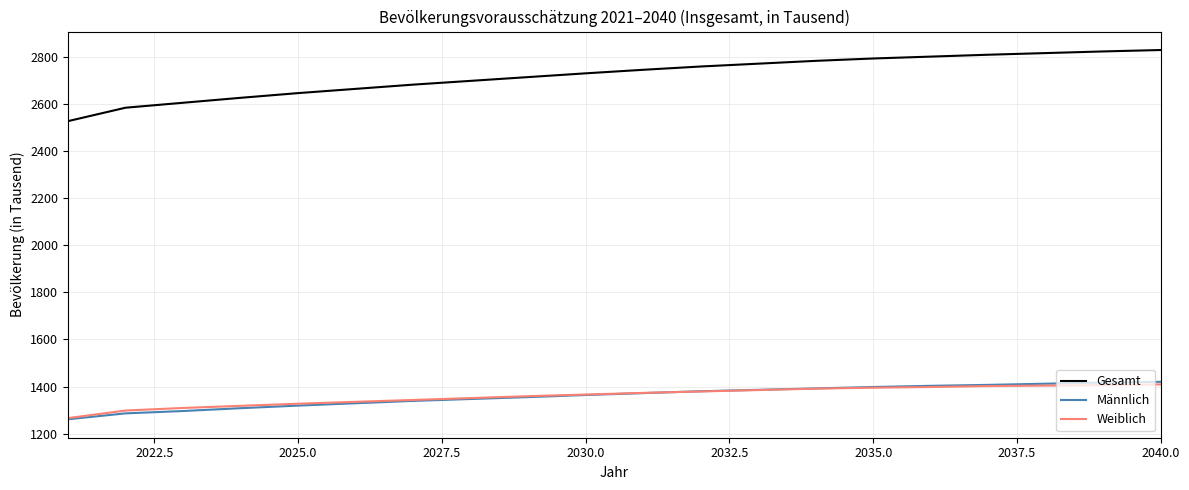

Count the number of data series in this chart.

3